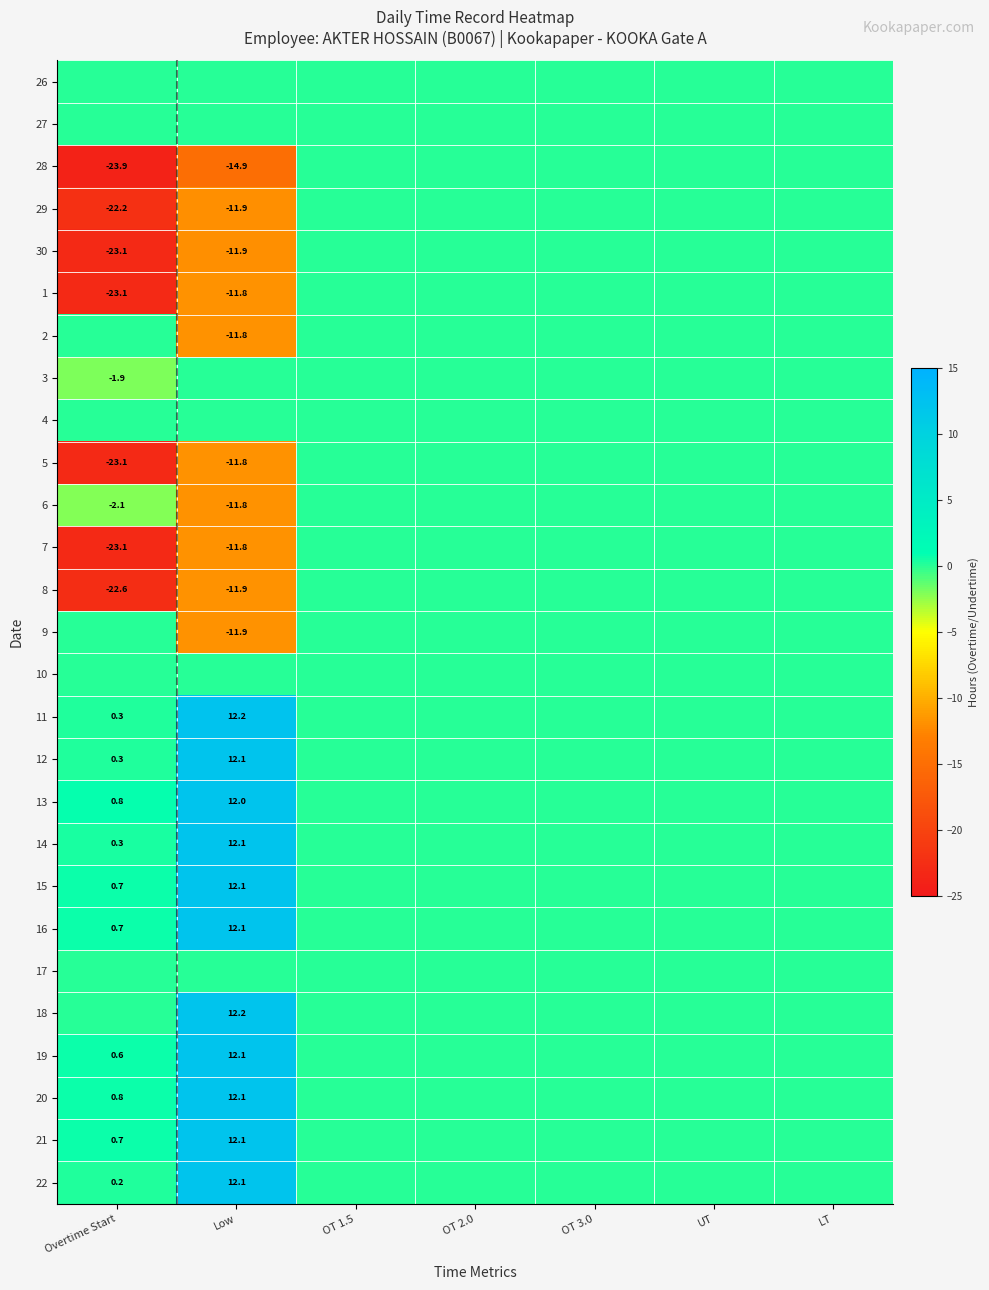

True or false: 2 has a value of -11.8 at Low.

True